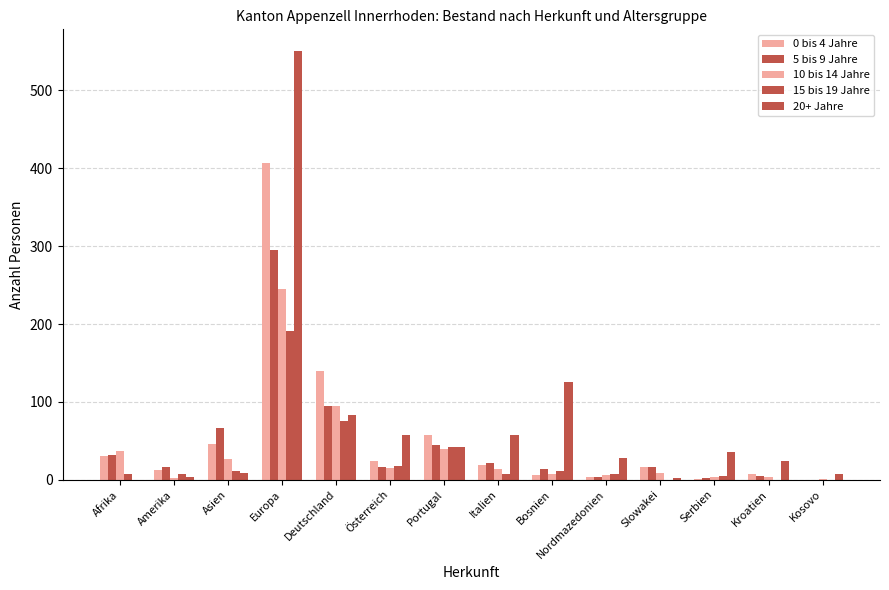

Is it true that 0 bis 4 Jahre equals 6 at Bosnien?

True